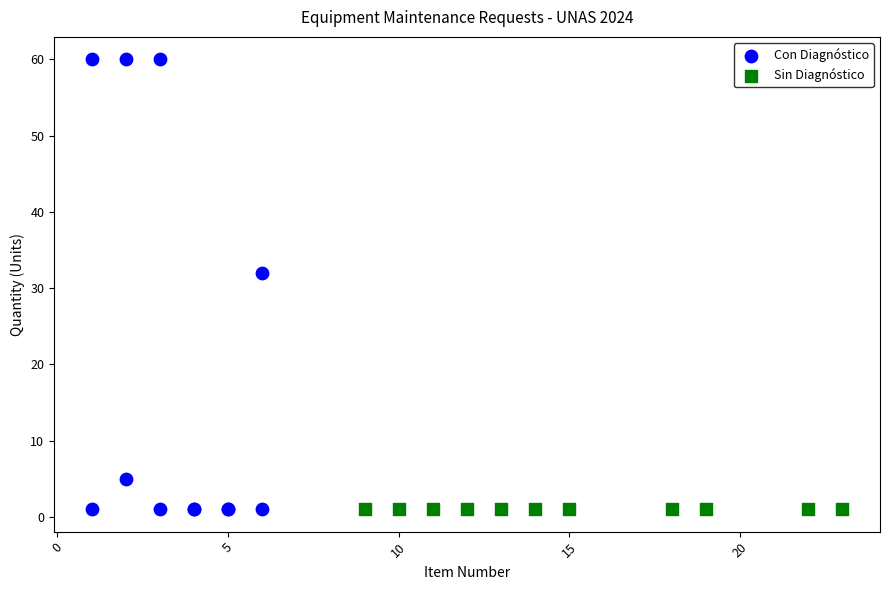

Which series reaches the maximum Y coordinate?

Con Diagnóstico